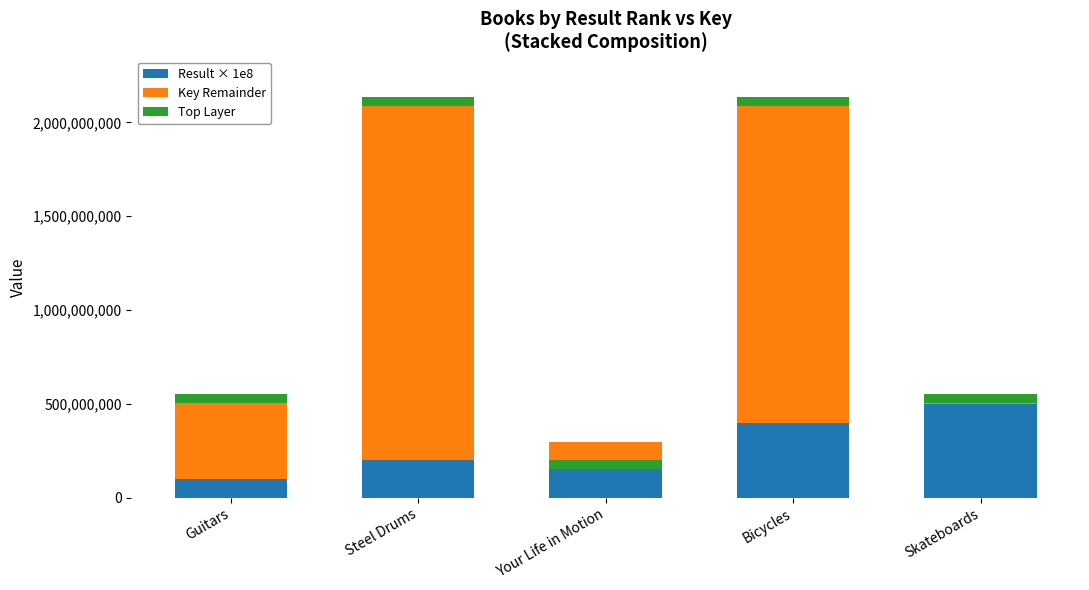

Is it true that Top Layer equals 50000000 at Skateboards?

True